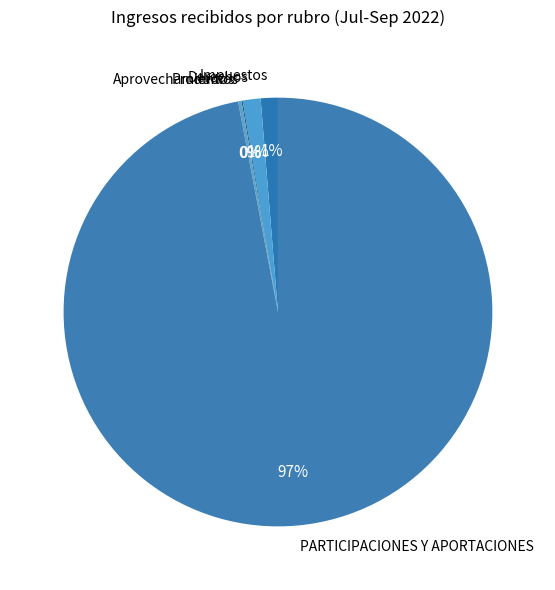

True or false: Derechos accounts for 11% of the total.

False